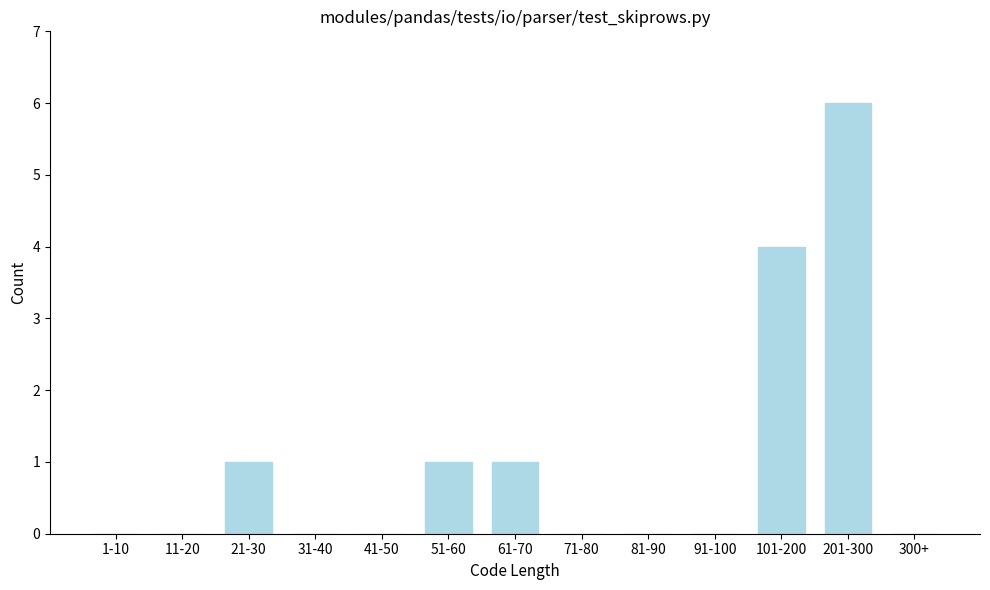

Reading left to right, what are all the values shown in this chart?

1-10=0	11-20=0	21-30=1	31-40=0	41-50=0	51-60=1	61-70=1	71-80=0	81-90=0	91-100=0	101-200=4	201-300=6	300+=0